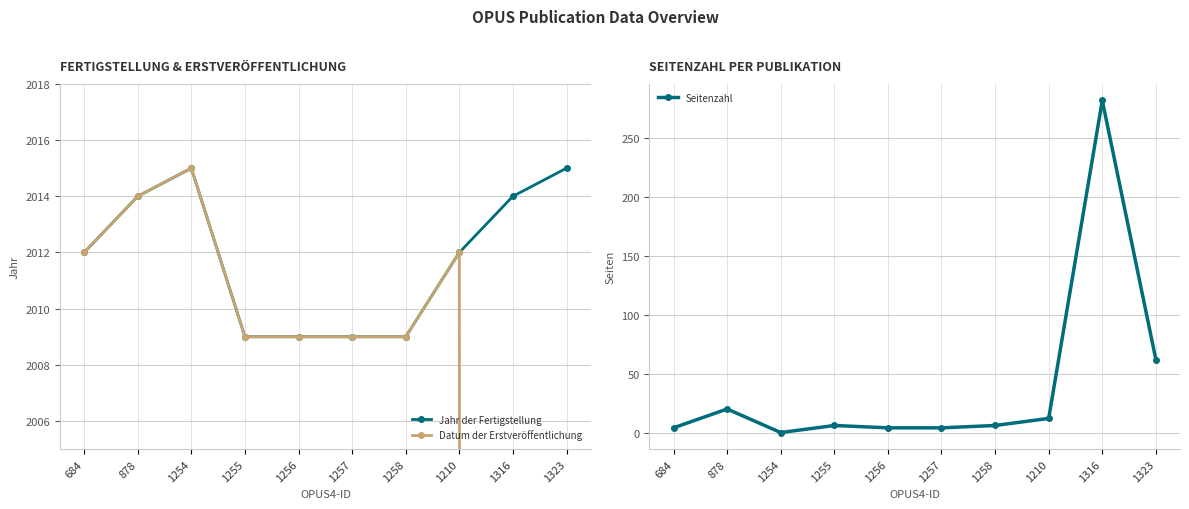

List the series in order of their peak value, lowest first.

Seitenzahl, Jahr der Fertigstellung, Datum der Erstveröffentlichung